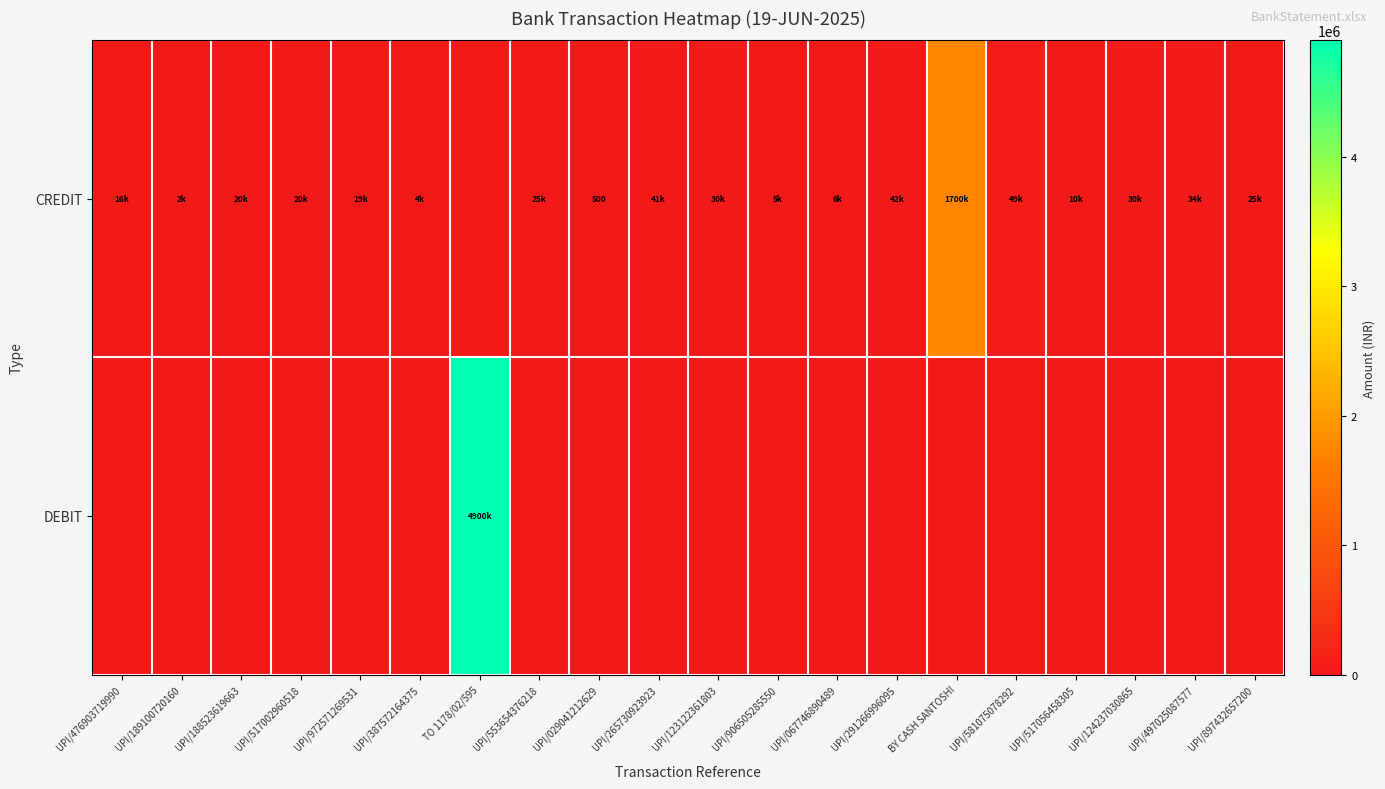

Between UPI/387572164375 and UPI/123122361803, which series saw the biggest shift?

CREDIT